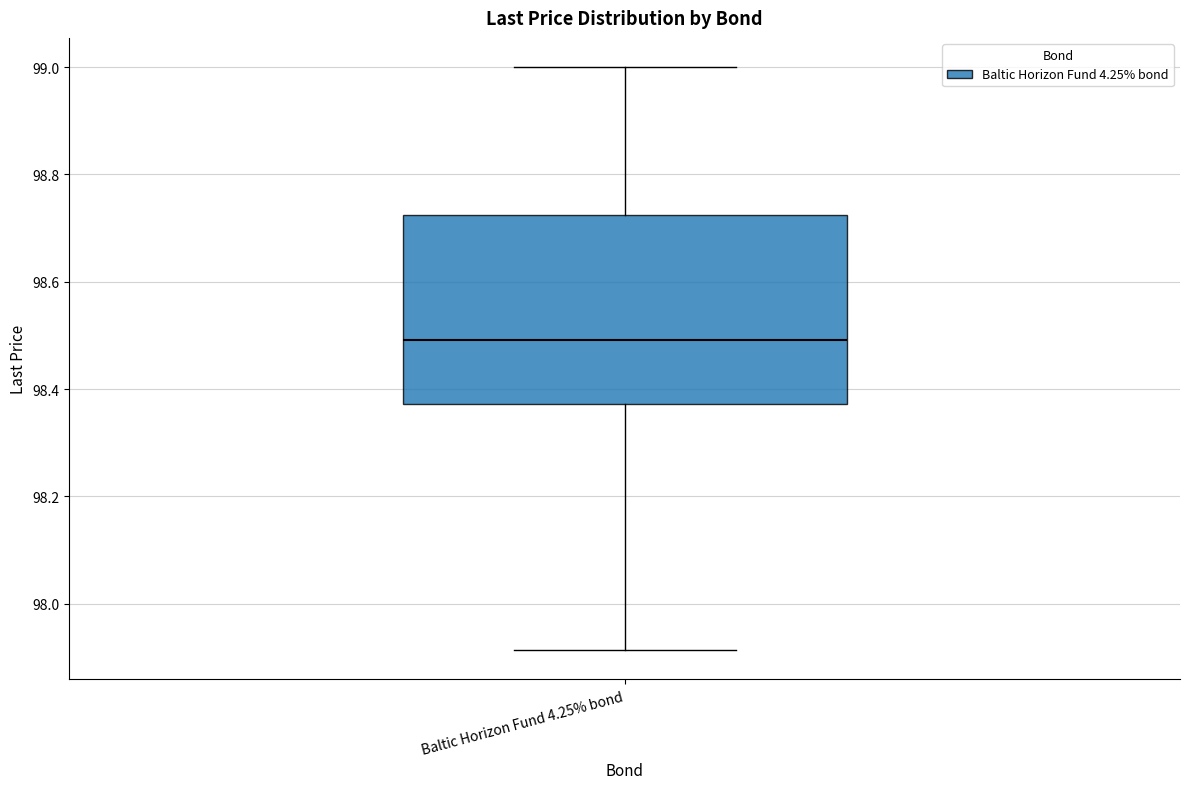

Where is the lower edge of the box for Baltic Horizon Fund 4.25% bond on the y-axis? The values are not printed on the chart, so give them approximately, as read against the axis.

98.38